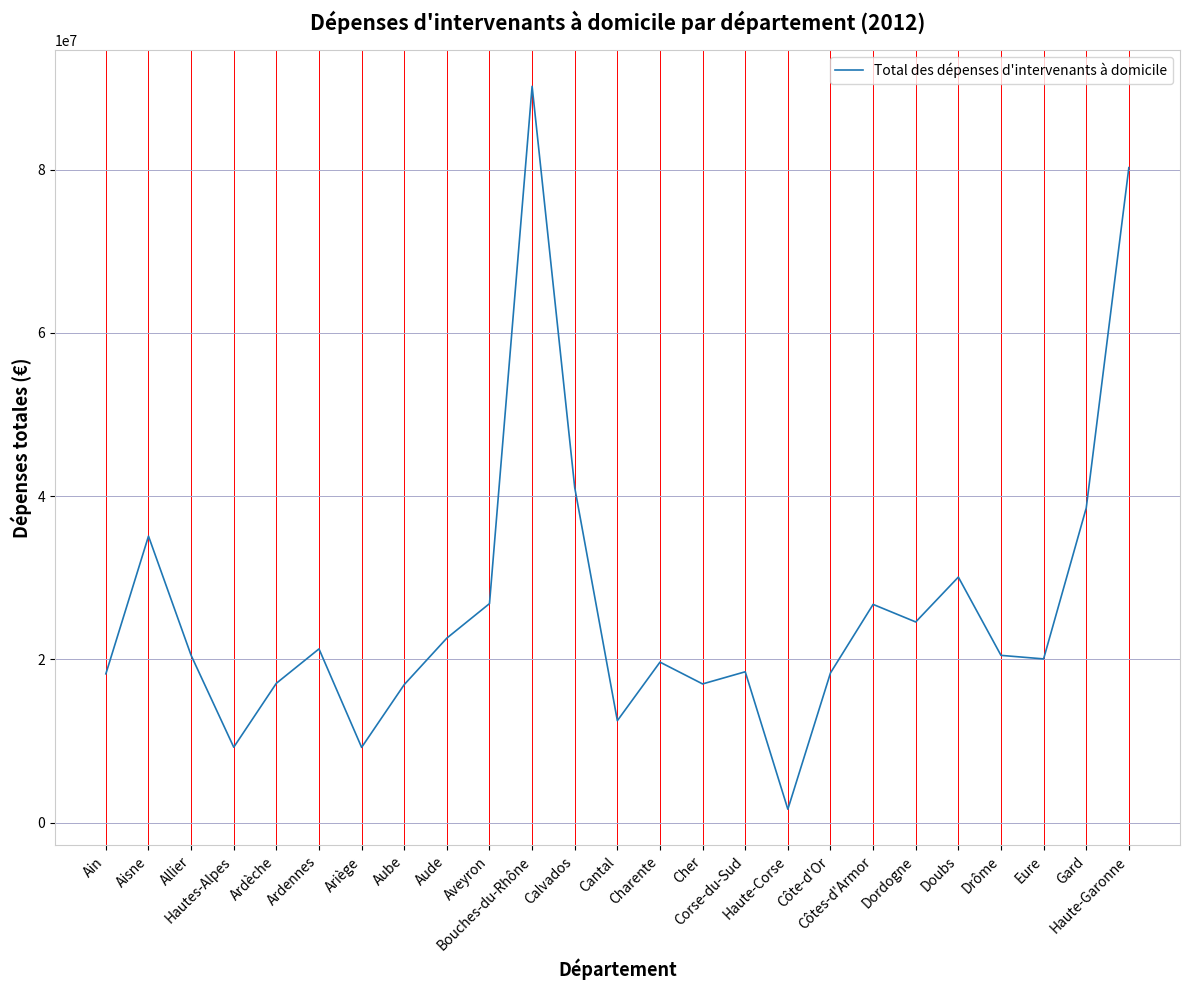

The value at Cantal is 12502680.5. True or false?

True